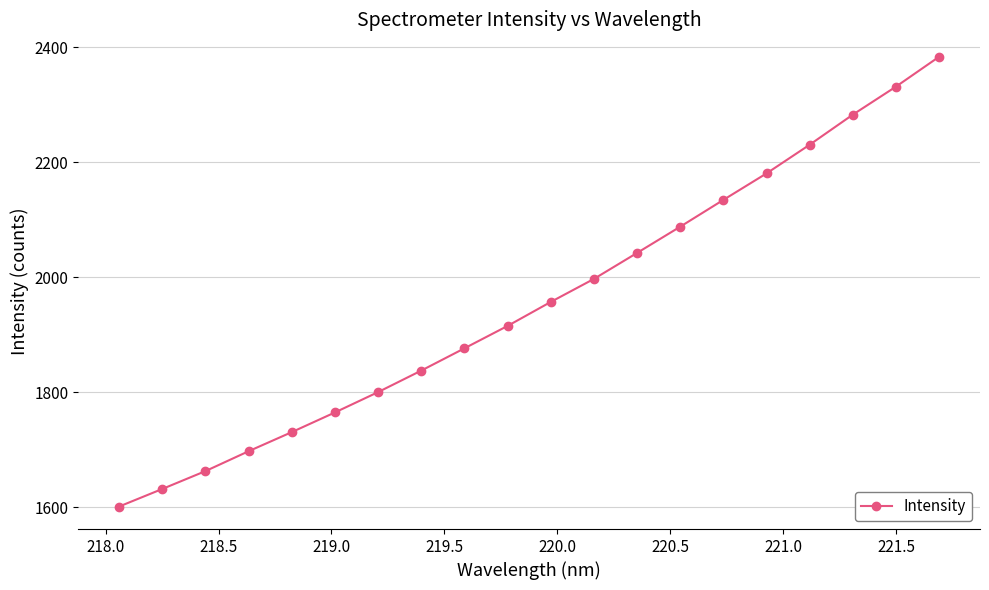

What is the smallest value displayed?

1601.1